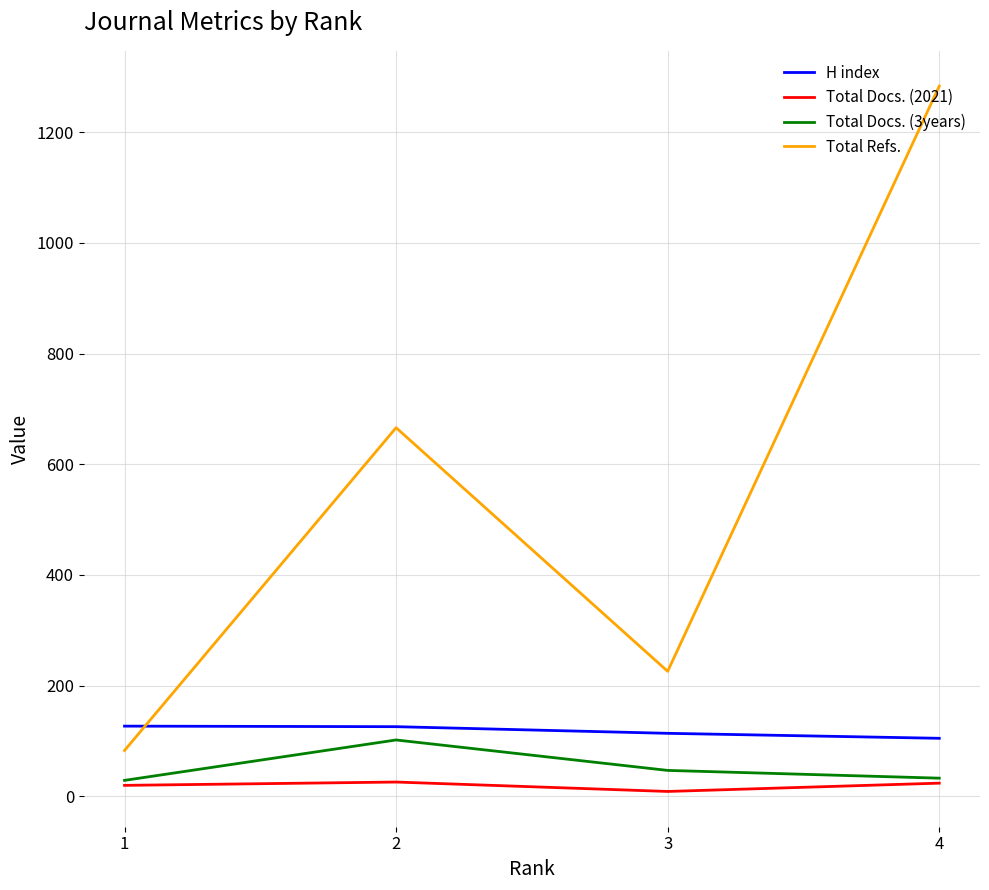

At which category is the sum across all series the highest?

4